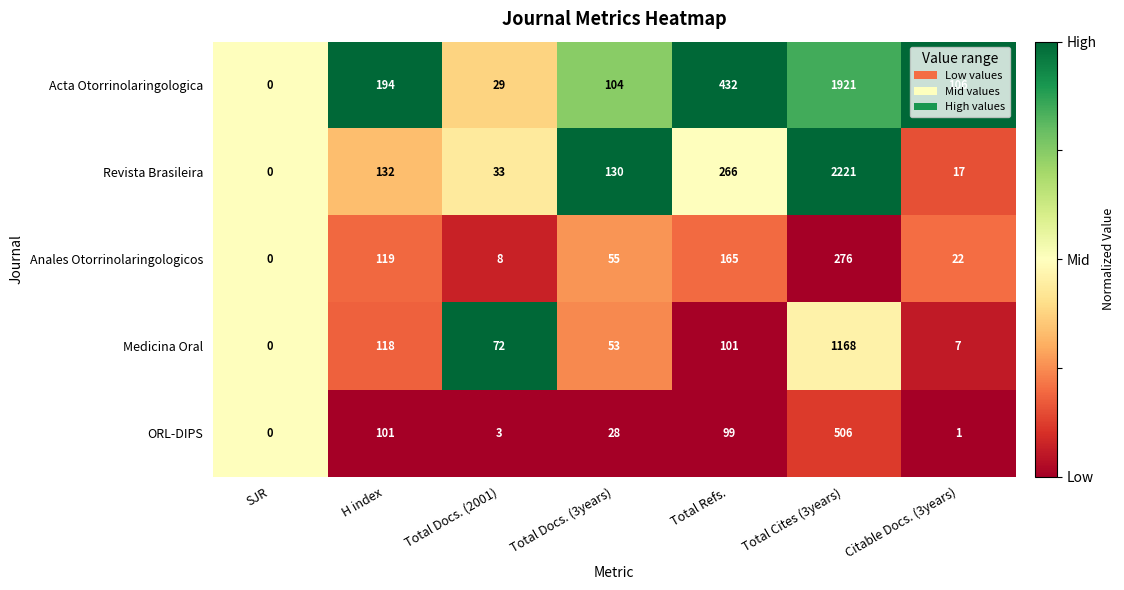

What is the difference between the Medicina Oral values at SJR and Citable Docs. (3years)?

7